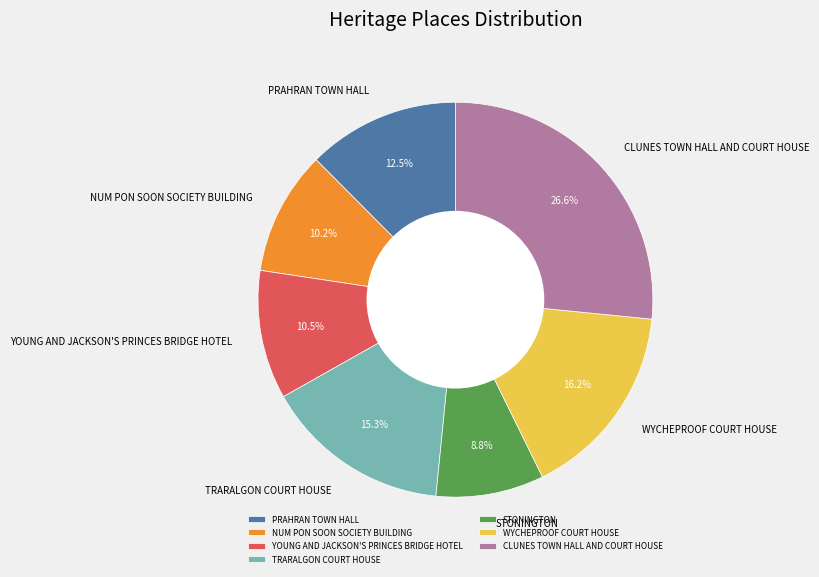

Combined, do YOUNG AND JACKSON'S PRINCES BRIDGE HOTEL and TRARALGON COURT HOUSE account for over 50%?

No